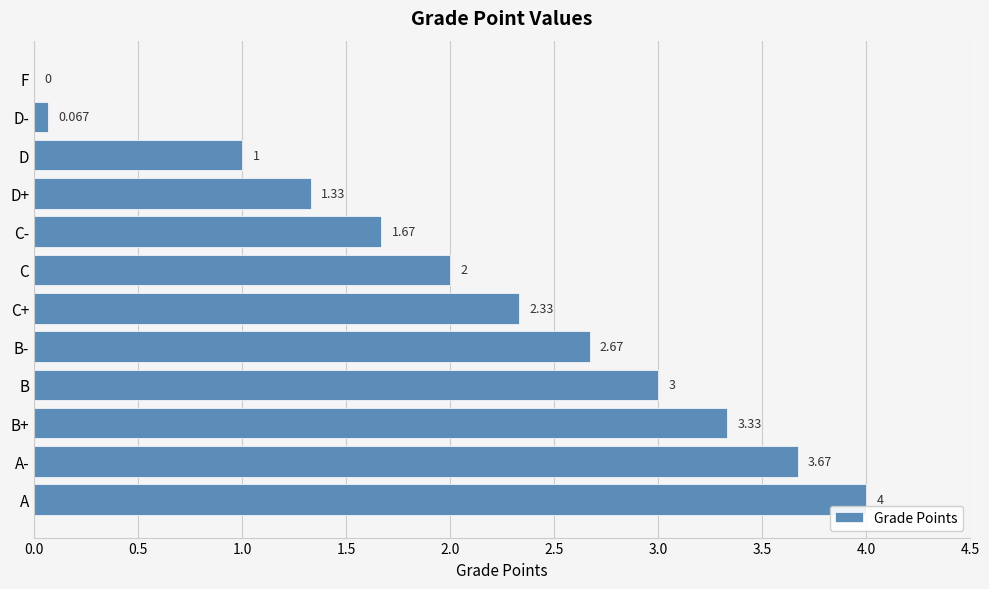

How many values are above zero?

11